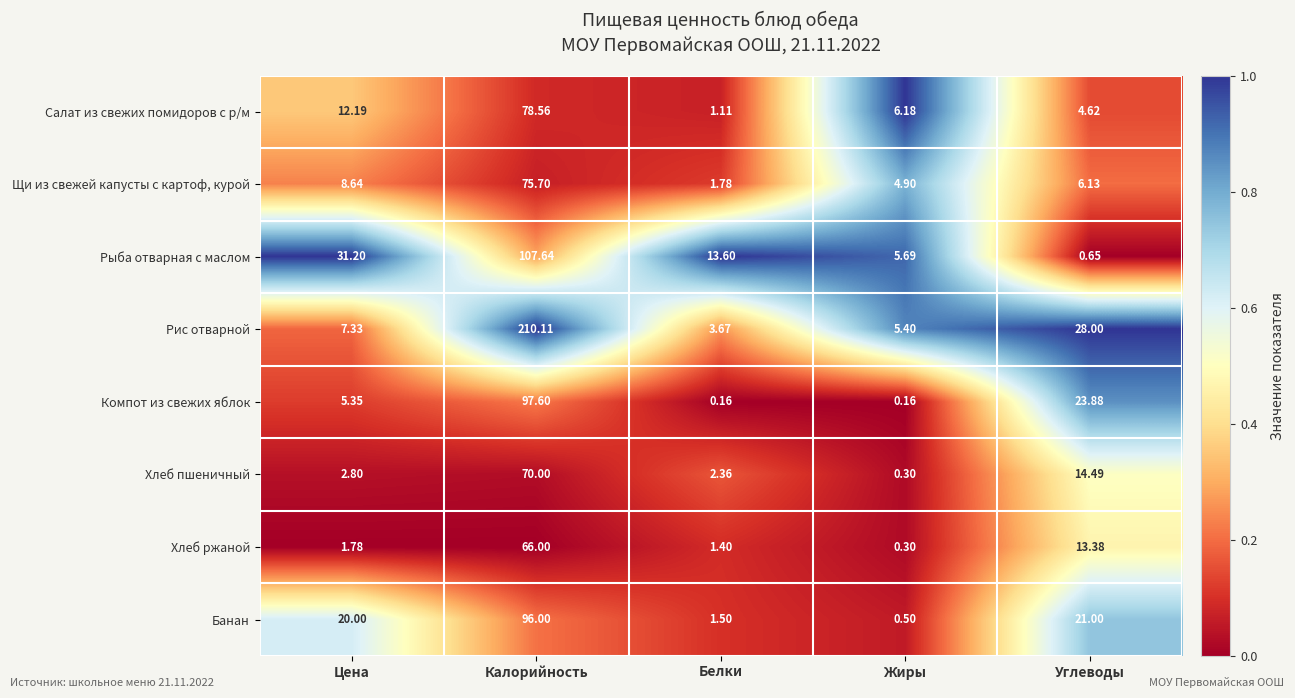

Rank the series at Углеводы from highest to lowest value.

Рис отварной, Компот из свежих яблок, Банан, Хлеб пшеничный, Хлеб ржаной, Щи из свежей капусты с картоф, курой, Салат из свежих помидоров с р/м, Рыба отварная с маслом